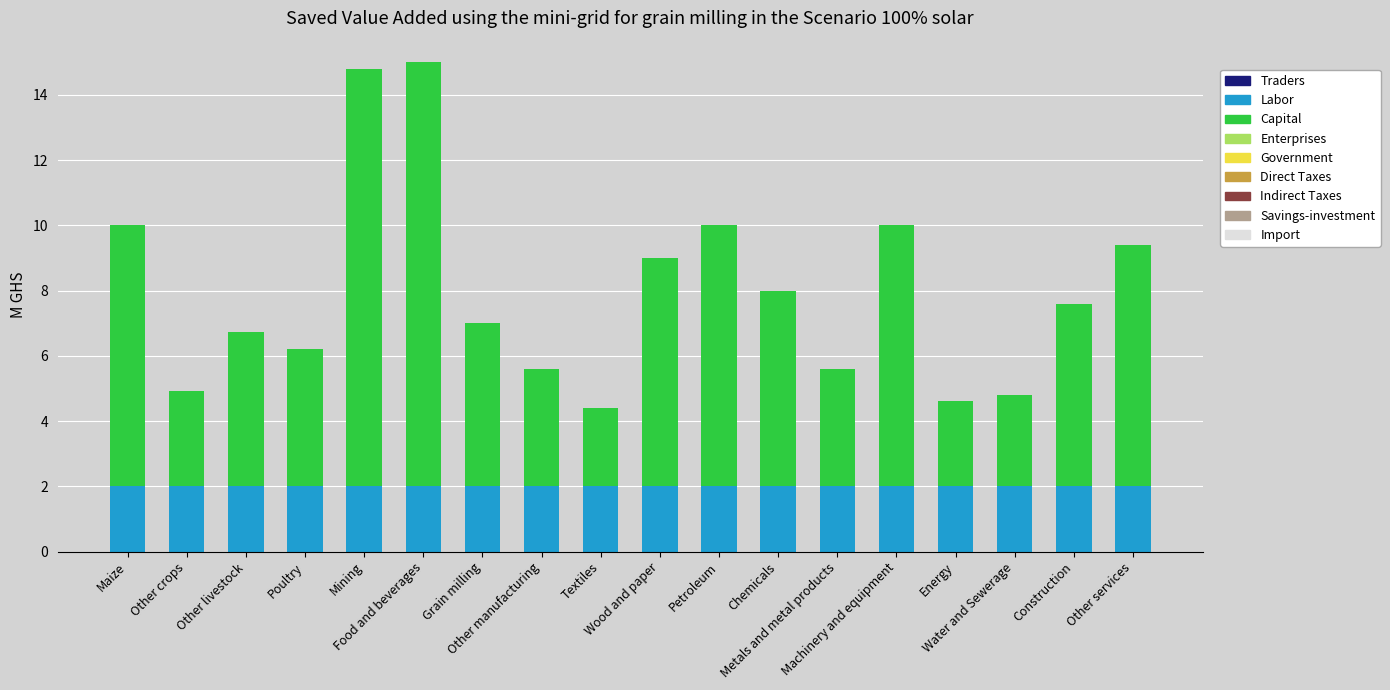

How many categories are shown in the chart?

18